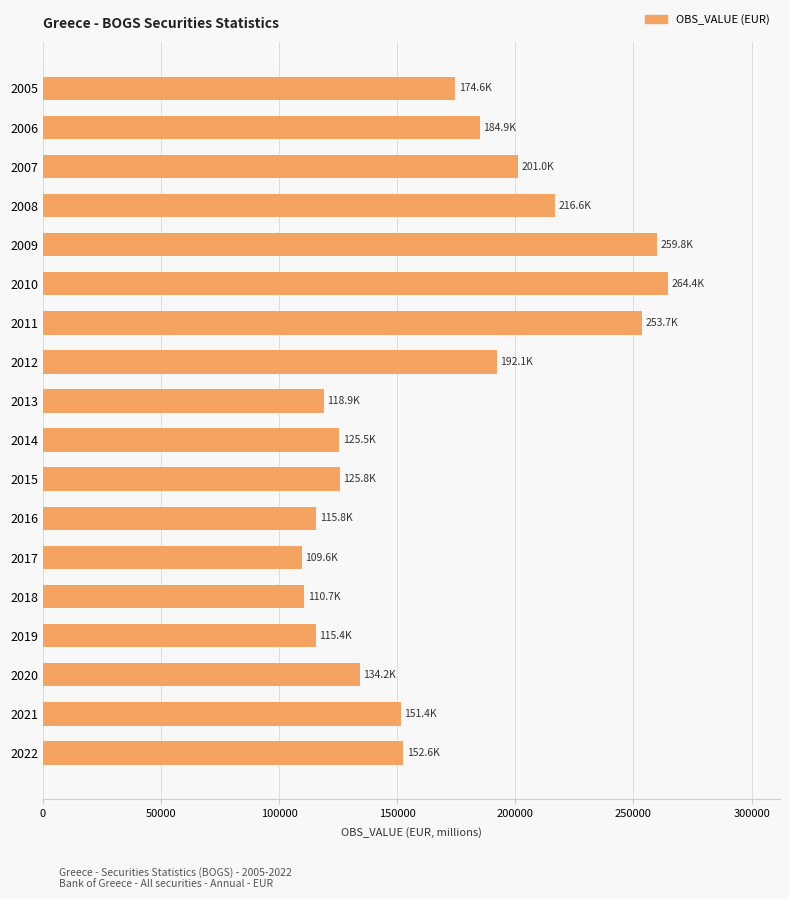

How many values are below 152590?

9